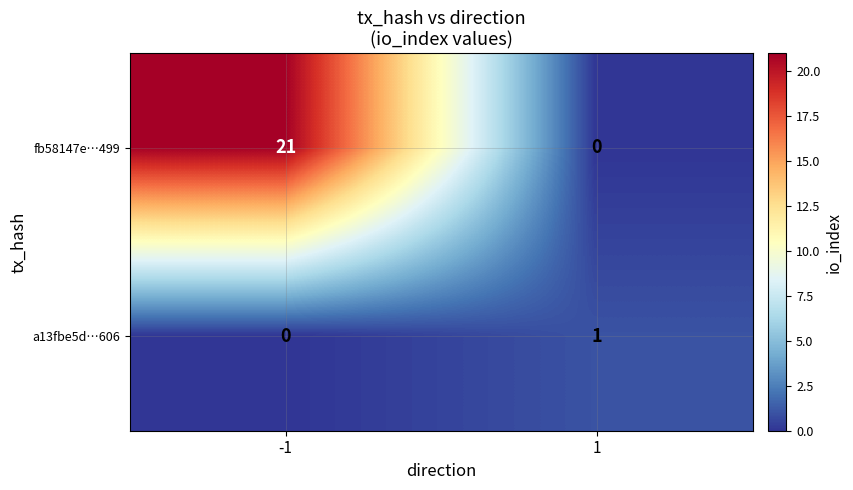

How many distinct data groups are displayed?

2